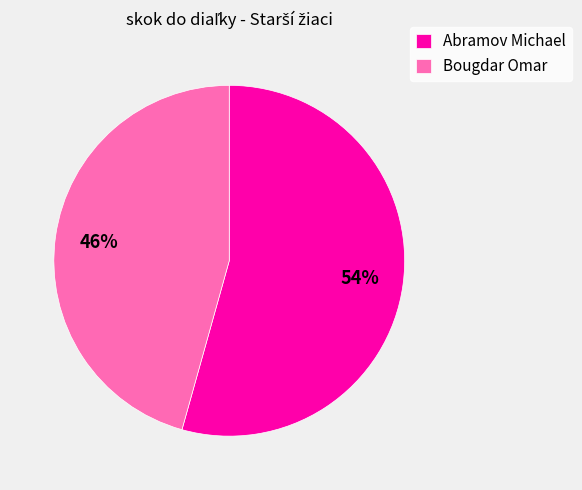

Which slice represents more than half of the pie?

Abramov Michael